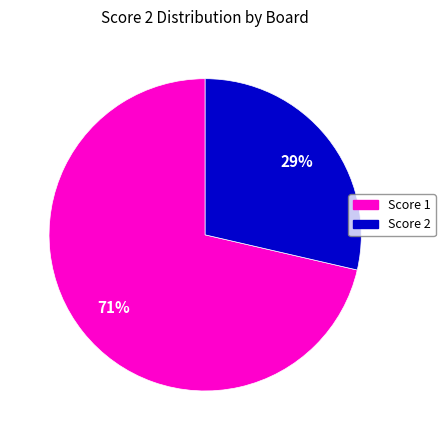

To the nearest percent, what is the average slice percentage?

50%